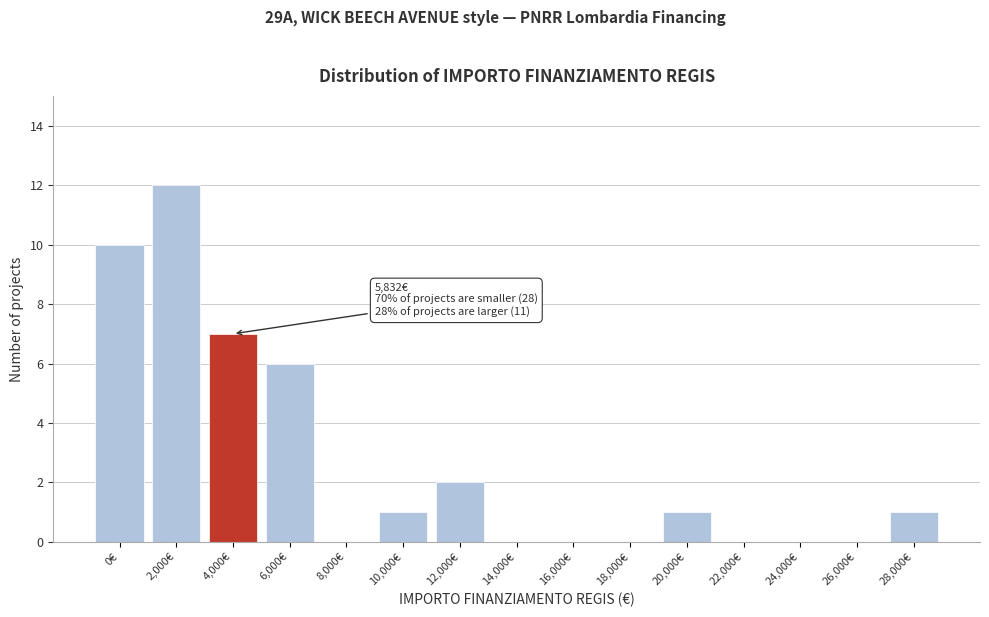

Reading right to left, extract all data points from this chart.

28,000€=1	26,000€=0	24,000€=0	22,000€=0	20,000€=1	18,000€=0	16,000€=0	14,000€=0	12,000€=2	10,000€=1	8,000€=0	6,000€=6	4,000€=7	2,000€=12	0€=10